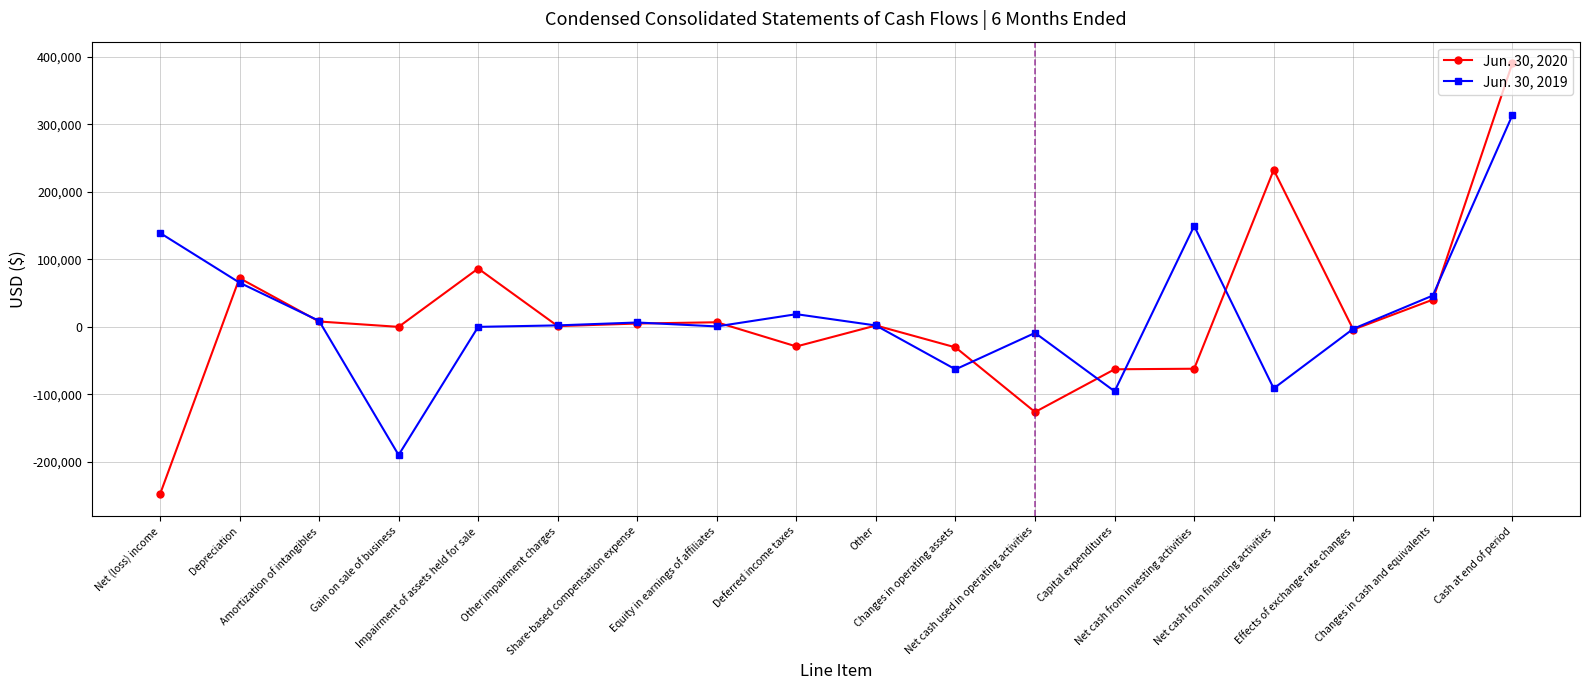

Count the number of data series in this chart.

2